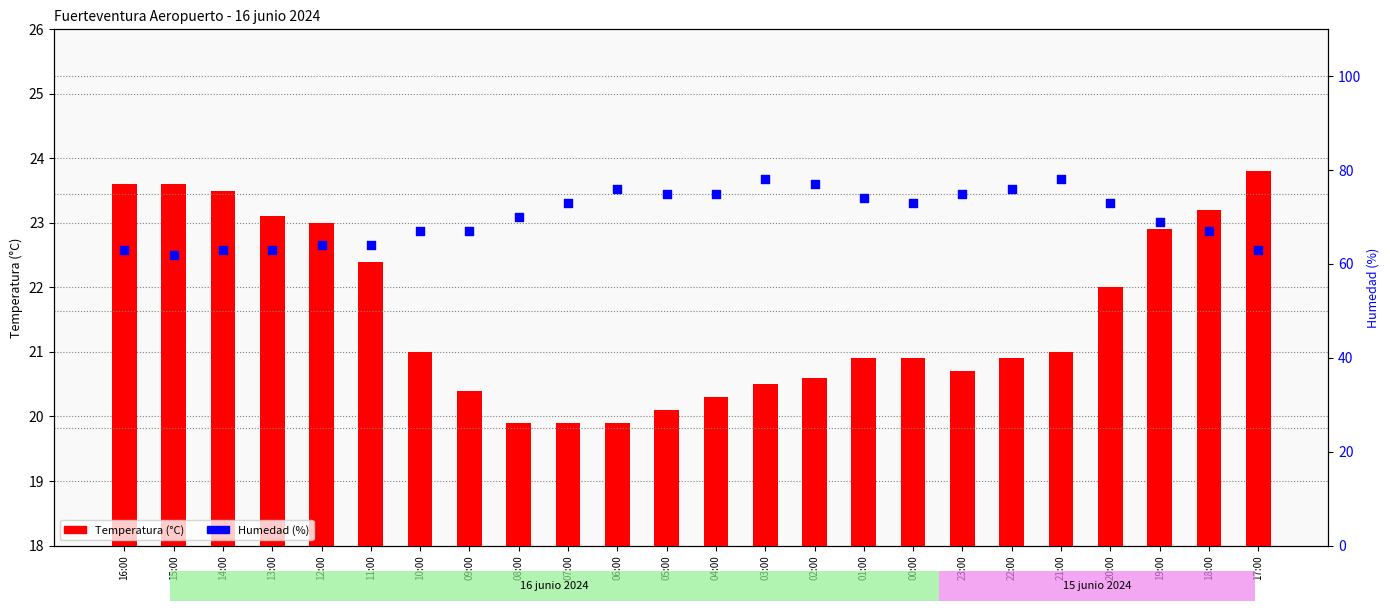

What is the total value across all series at 06:00?

95.9